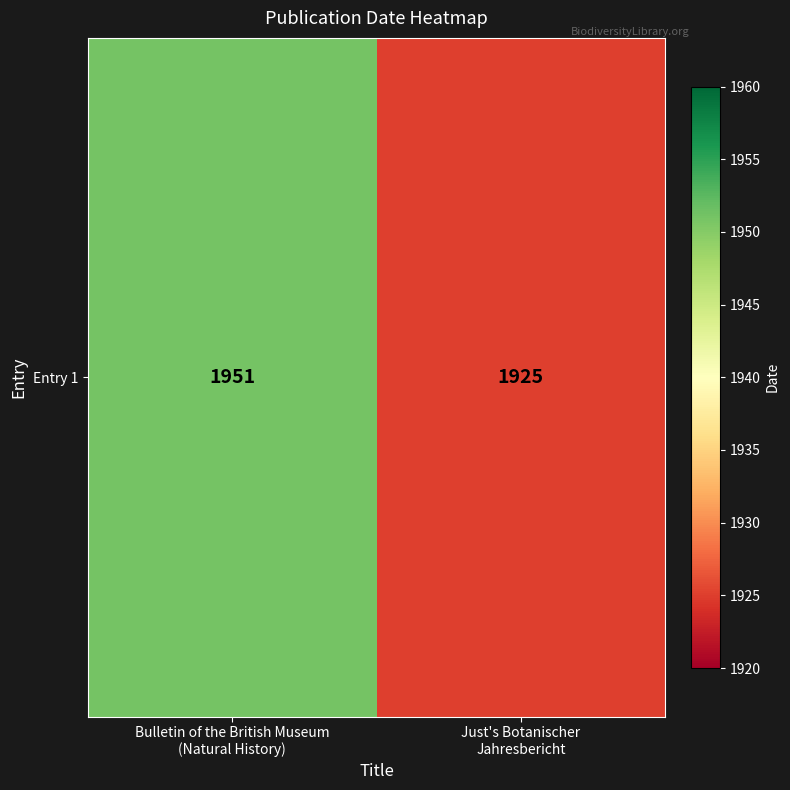

The value at Just's Botanischer
Jahresbericht is 1925. True or false?

True